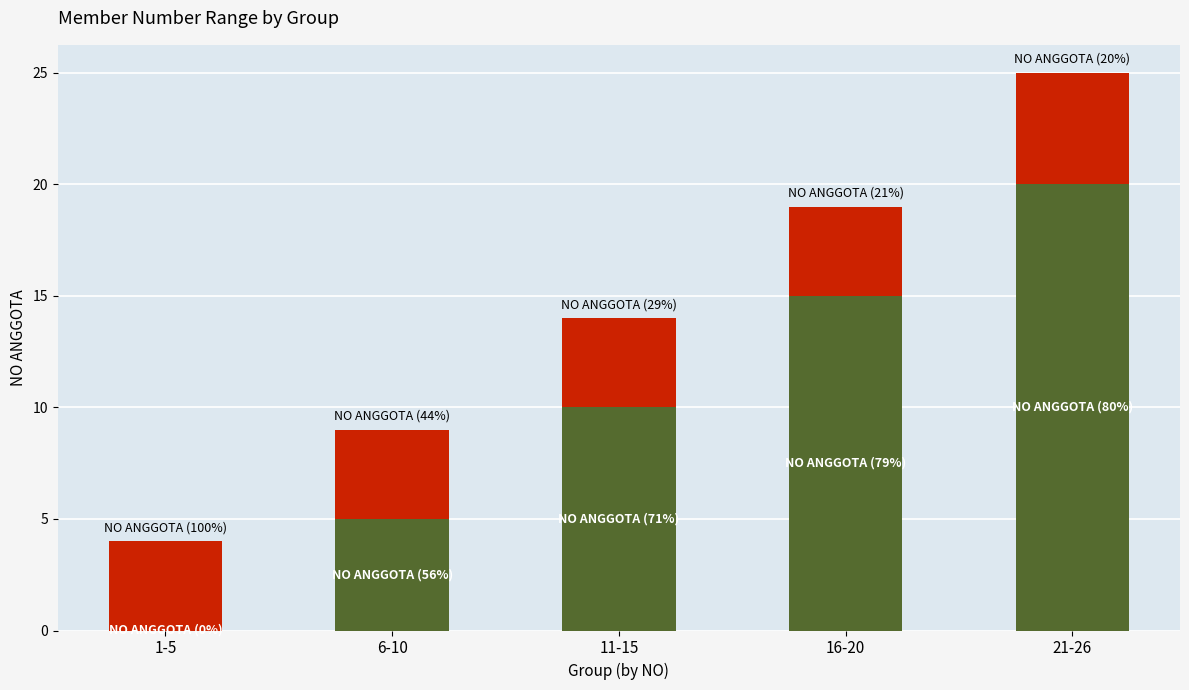

What is the total value across all series at 1-5?

4